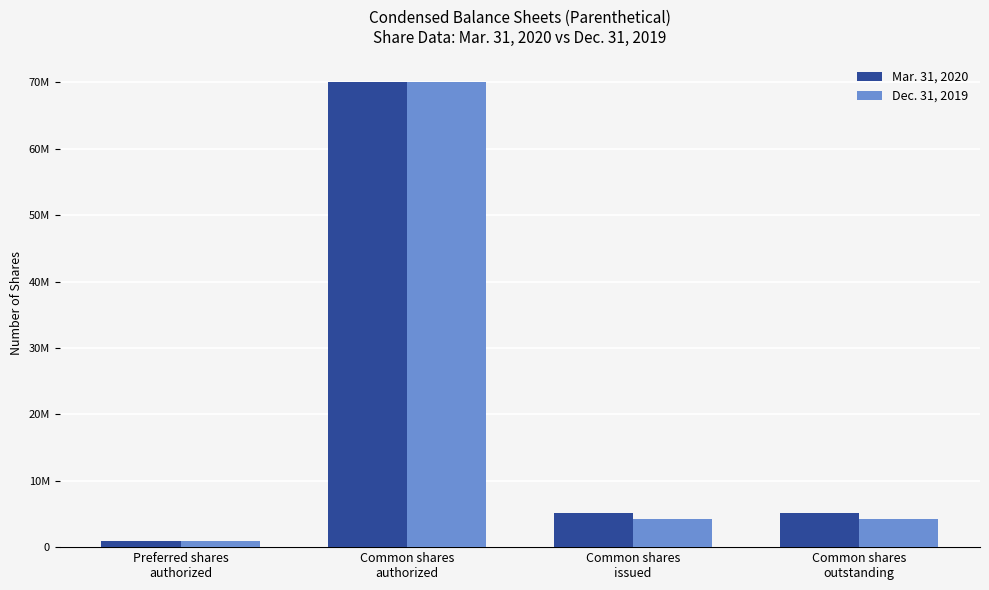

Is the value of Dec. 31, 2019 at Common shares
authorized greater than the value of Mar. 31, 2020 at Common shares
outstanding?

Yes